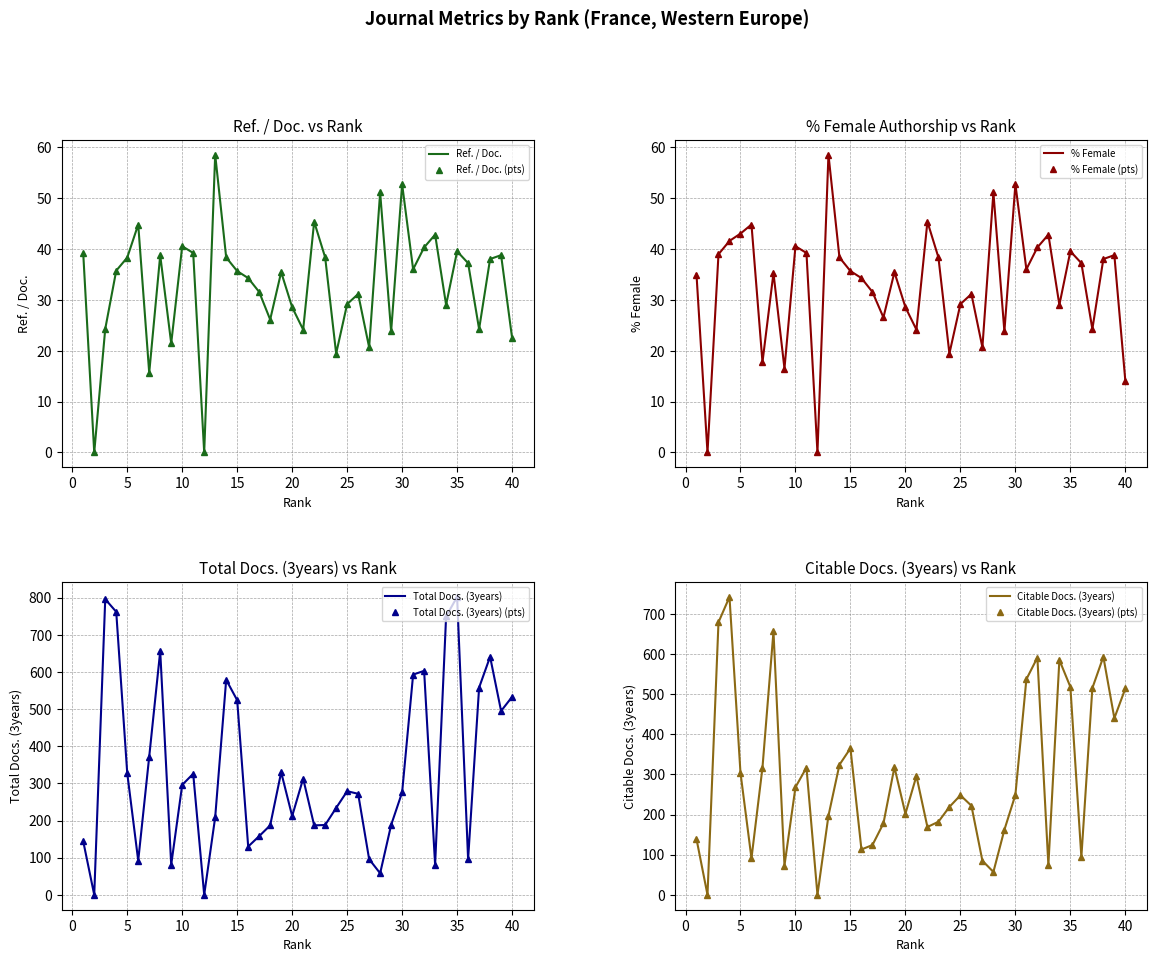

How many data points in Total Docs. (3years) are less than 279?

20